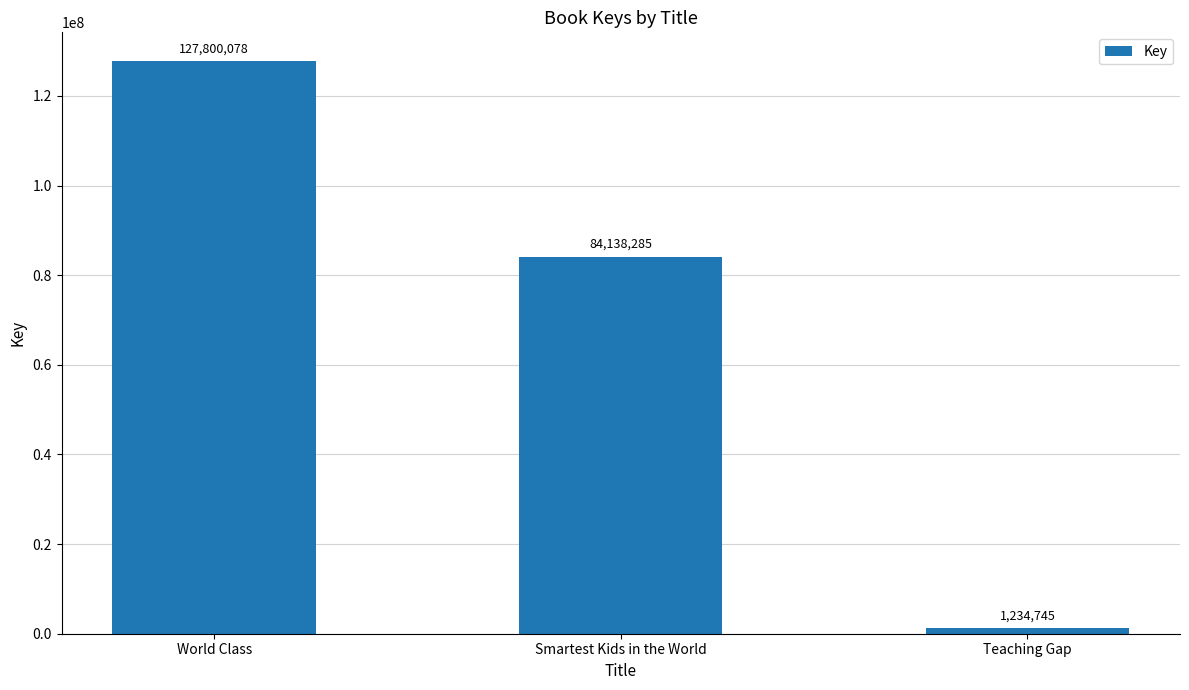

What is the label of the 2nd bar from the left?

Smartest Kids in the World